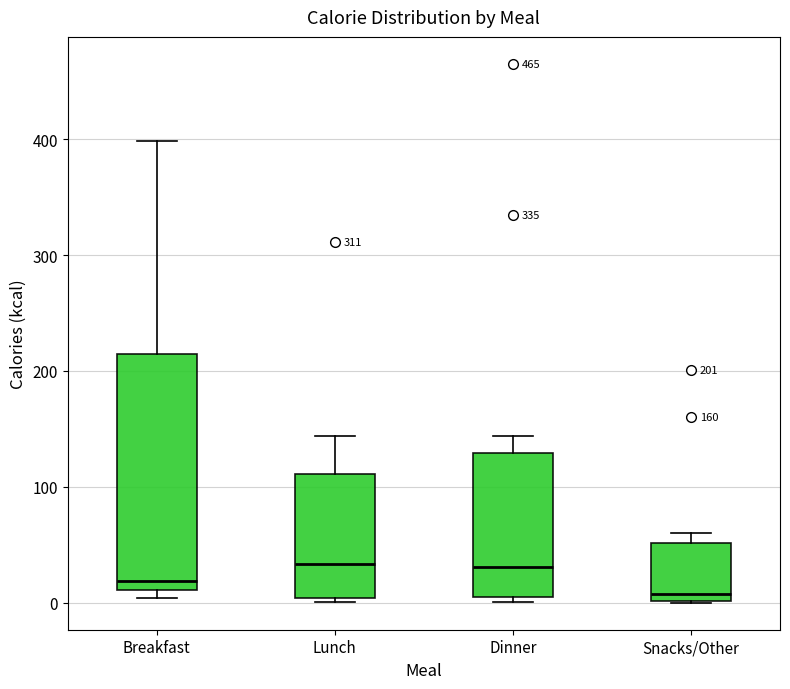

Which box's median line is the lowest?

Snacks/Other